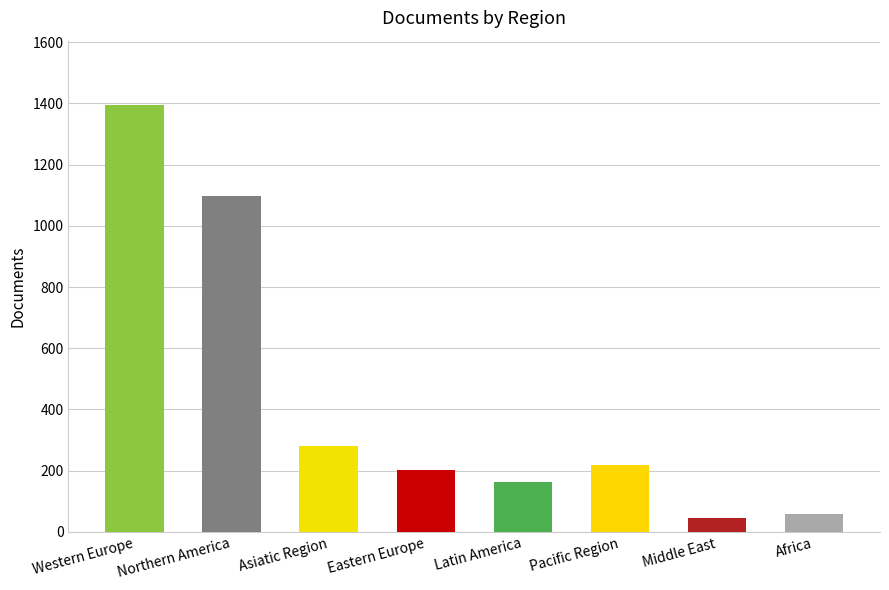

Where is the data nearest to the value 720?

Northern America